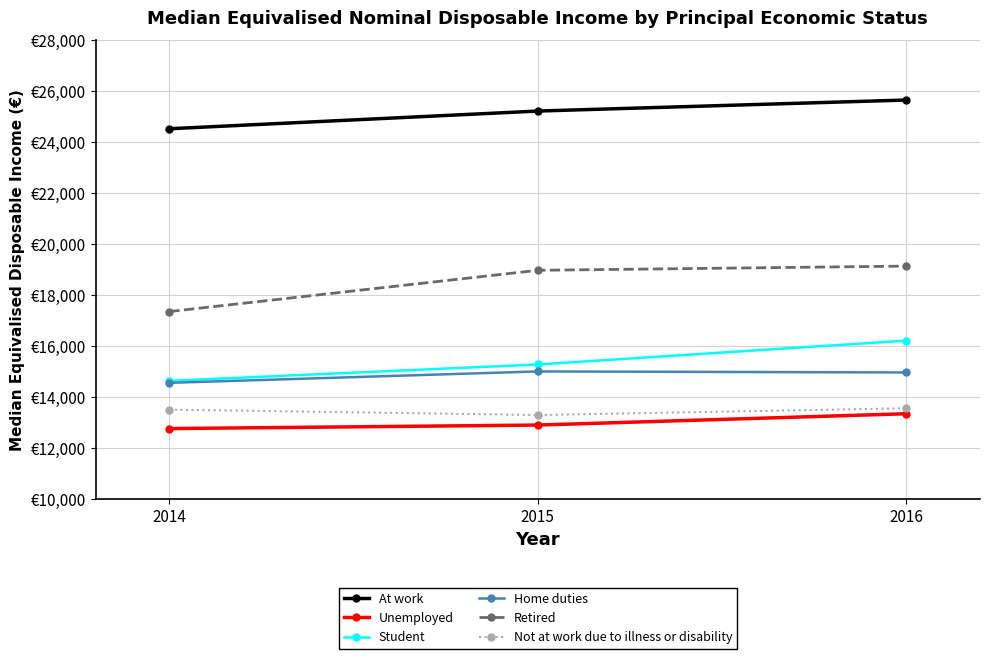

Is this an area chart (filled region under the line)?

No